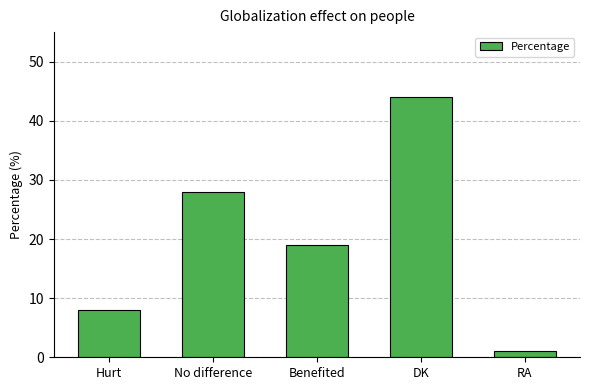

Reading left to right, transcribe all the data shown in this chart.

Hurt=8	No difference=28	Benefited=19	DK=44	RA=1